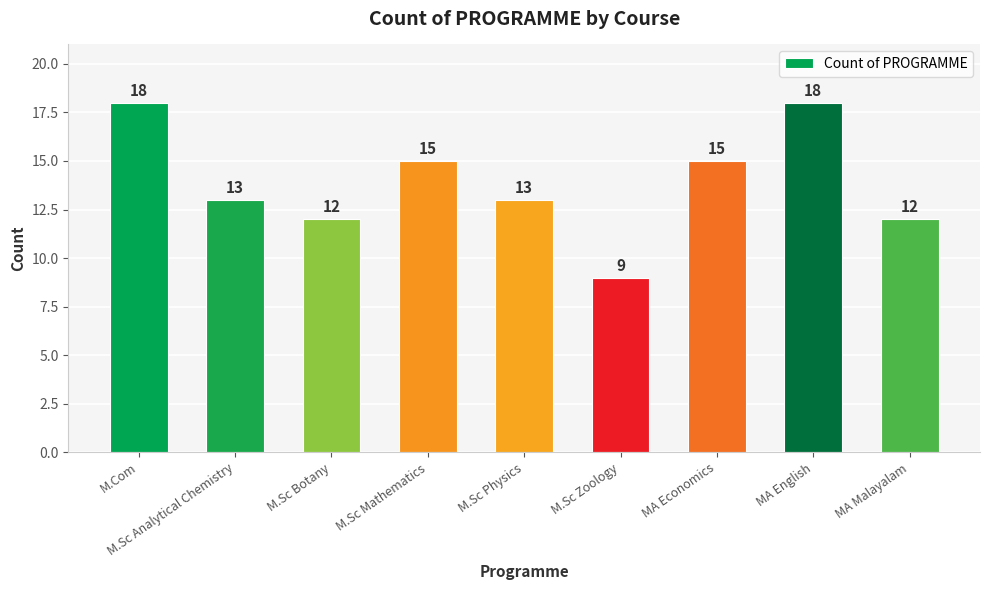

What position from the right is M.Sc Analytical Chemistry?

8